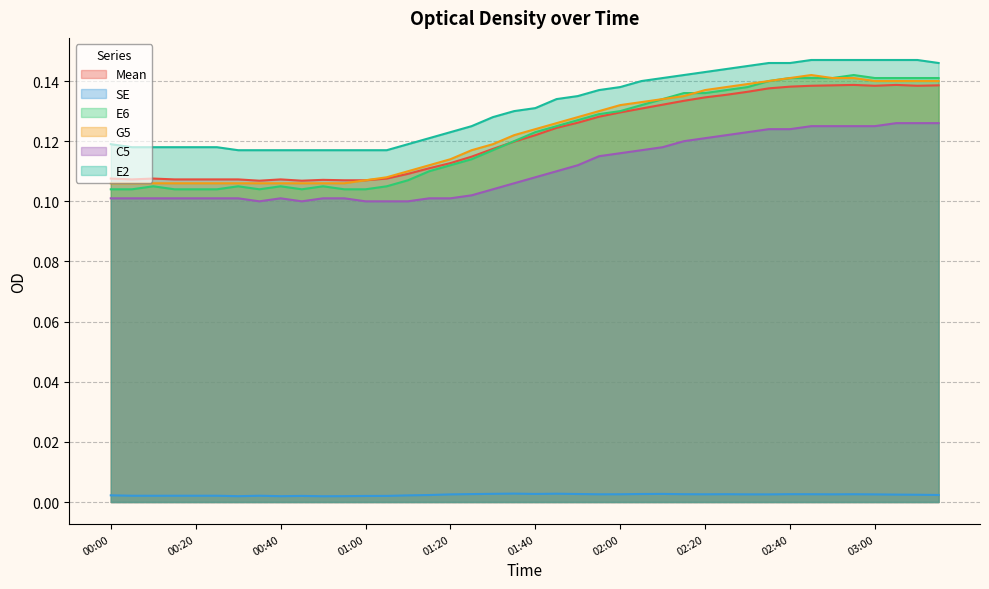

Reading right to left, extract all data points from this chart.

Mean: 03:15=0.1	03:10=0.1	03:05=0.1	03:00=0.1	02:55=0.1	02:50=0.1	02:45=0.1	02:40=0.1	02:35=0.1	02:30=0.1	02:25=0.1	02:20=0.1	02:15=0.1	02:10=0.1	02:05=0.1	02:00=0.1	01:55=0.1	01:50=0.1	01:45=0.1	01:40=0.1	01:35=0.1	01:30=0.1	01:25=0.1	01:20=0.1	01:15=0.1	01:10=0.1	01:05=0.1	01:00=0.1	00:55=0.1	00:50=0.1	00:45=0.1	00:40=0.1	00:35=0.1	00:30=0.1	00:25=0.1	00:20=0.1	00:15=0.1	00:10=0.1	00:05=0.1	00:00=0.1
SE: 03:15=0.0	03:10=0.0	03:05=0.0	03:00=0.0	02:55=0.0	02:50=0.0	02:45=0.0	02:40=0.0	02:35=0.0	02:30=0.0	02:25=0.0	02:20=0.0	02:15=0.0	02:10=0.0	02:05=0.0	02:00=0.0	01:55=0.0	01:50=0.0	01:45=0.0	01:40=0.0	01:35=0.0	01:30=0.0	01:25=0.0	01:20=0.0	01:15=0.0	01:10=0.0	01:05=0.0	01:00=0.0	00:55=0.0	00:50=0.0	00:45=0.0	00:40=0.0	00:35=0.0	00:30=0.0	00:25=0.0	00:20=0.0	00:15=0.0	00:10=0.0	00:05=0.0	00:00=0.0
E6: 03:15=0.1	03:10=0.1	03:05=0.1	03:00=0.1	02:55=0.1	02:50=0.1	02:45=0.1	02:40=0.1	02:35=0.1	02:30=0.1	02:25=0.1	02:20=0.1	02:15=0.1	02:10=0.1	02:05=0.1	02:00=0.1	01:55=0.1	01:50=0.1	01:45=0.1	01:40=0.1	01:35=0.1	01:30=0.1	01:25=0.1	01:20=0.1	01:15=0.1	01:10=0.1	01:05=0.1	01:00=0.1	00:55=0.1	00:50=0.1	00:45=0.1	00:40=0.1	00:35=0.1	00:30=0.1	00:25=0.1	00:20=0.1	00:15=0.1	00:10=0.1	00:05=0.1	00:00=0.1
G5: 03:15=0.1	03:10=0.1	03:05=0.1	03:00=0.1	02:55=0.1	02:50=0.1	02:45=0.1	02:40=0.1	02:35=0.1	02:30=0.1	02:25=0.1	02:20=0.1	02:15=0.1	02:10=0.1	02:05=0.1	02:00=0.1	01:55=0.1	01:50=0.1	01:45=0.1	01:40=0.1	01:35=0.1	01:30=0.1	01:25=0.1	01:20=0.1	01:15=0.1	01:10=0.1	01:05=0.1	01:00=0.1	00:55=0.1	00:50=0.1	00:45=0.1	00:40=0.1	00:35=0.1	00:30=0.1	00:25=0.1	00:20=0.1	00:15=0.1	00:10=0.1	00:05=0.1	00:00=0.1
C5: 03:15=0.1	03:10=0.1	03:05=0.1	03:00=0.1	02:55=0.1	02:50=0.1	02:45=0.1	02:40=0.1	02:35=0.1	02:30=0.1	02:25=0.1	02:20=0.1	02:15=0.1	02:10=0.1	02:05=0.1	02:00=0.1	01:55=0.1	01:50=0.1	01:45=0.1	01:40=0.1	01:35=0.1	01:30=0.1	01:25=0.1	01:20=0.1	01:15=0.1	01:10=0.1	01:05=0.1	01:00=0.1	00:55=0.1	00:50=0.1	00:45=0.1	00:40=0.1	00:35=0.1	00:30=0.1	00:25=0.1	00:20=0.1	00:15=0.1	00:10=0.1	00:05=0.1	00:00=0.1
E2: 03:15=0.1	03:10=0.1	03:05=0.1	03:00=0.1	02:55=0.1	02:50=0.1	02:45=0.1	02:40=0.1	02:35=0.1	02:30=0.1	02:25=0.1	02:20=0.1	02:15=0.1	02:10=0.1	02:05=0.1	02:00=0.1	01:55=0.1	01:50=0.1	01:45=0.1	01:40=0.1	01:35=0.1	01:30=0.1	01:25=0.1	01:20=0.1	01:15=0.1	01:10=0.1	01:05=0.1	01:00=0.1	00:55=0.1	00:50=0.1	00:45=0.1	00:40=0.1	00:35=0.1	00:30=0.1	00:25=0.1	00:20=0.1	00:15=0.1	00:10=0.1	00:05=0.1	00:00=0.1